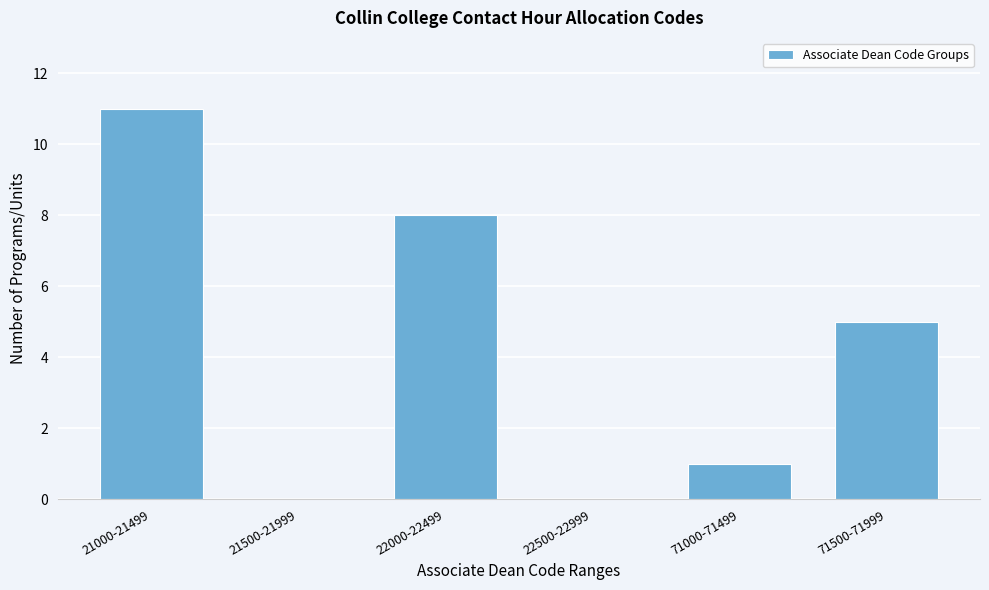

Reading left to right, transcribe all the data shown in this chart.

21000-21499=11	21500-21999=0	22000-22499=8	22500-22999=0	71000-71499=1	71500-71999=5